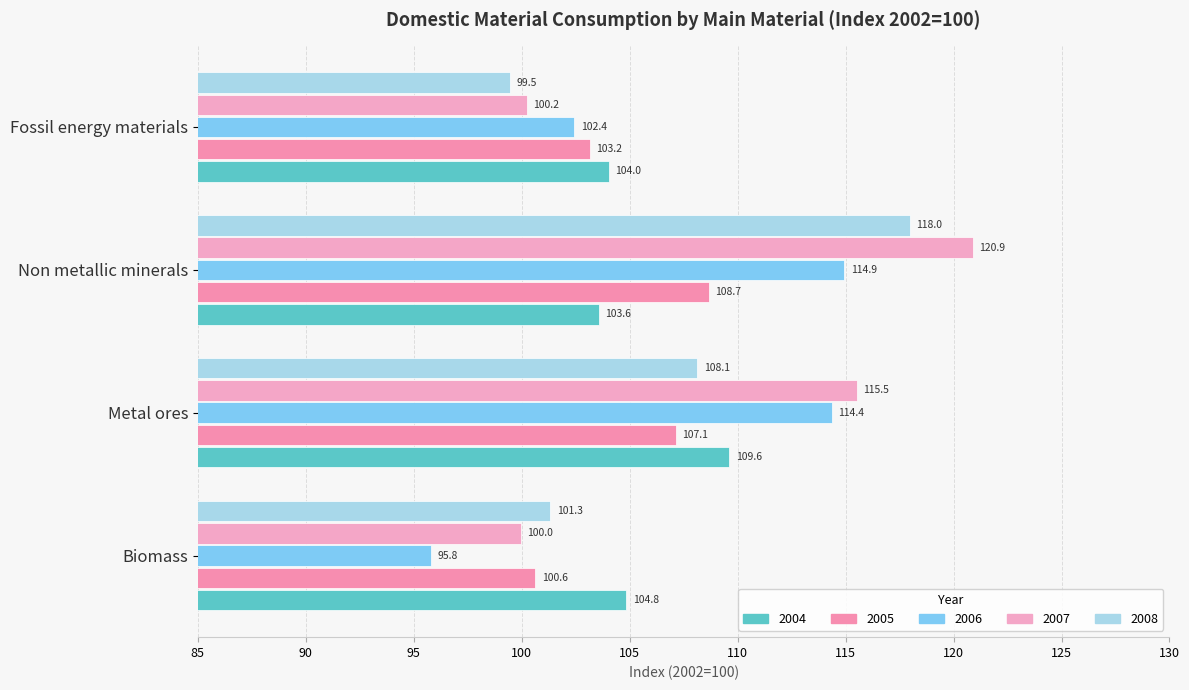

What is the label of the 2nd bar from the left?

Metal ores